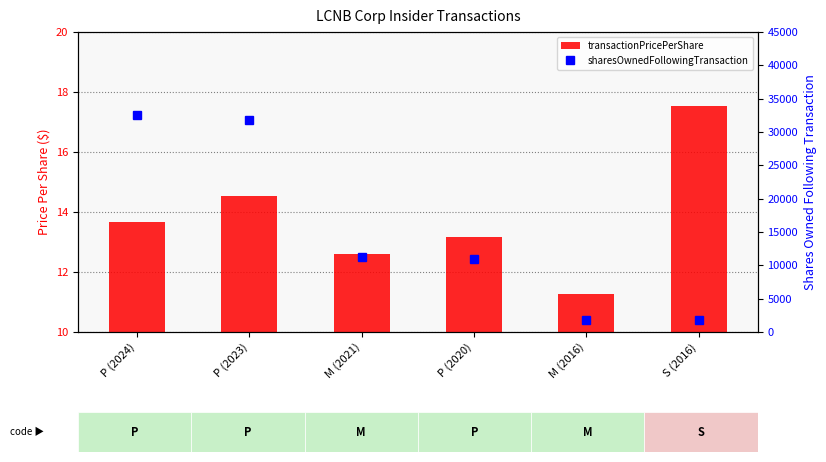

What is the label of the 5th bar from the left?

M (2016)